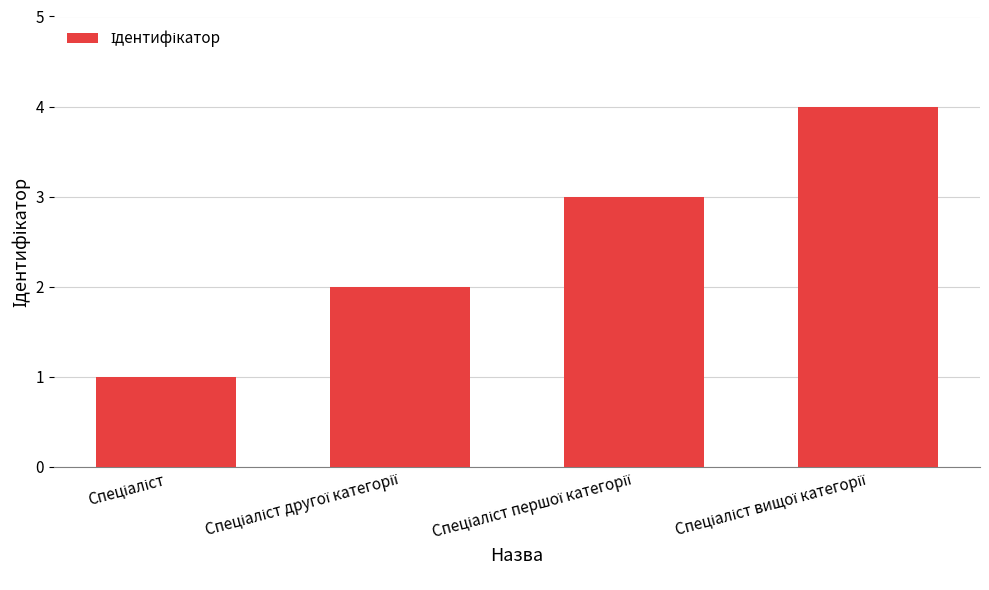

How many categories are shown in the chart?

4